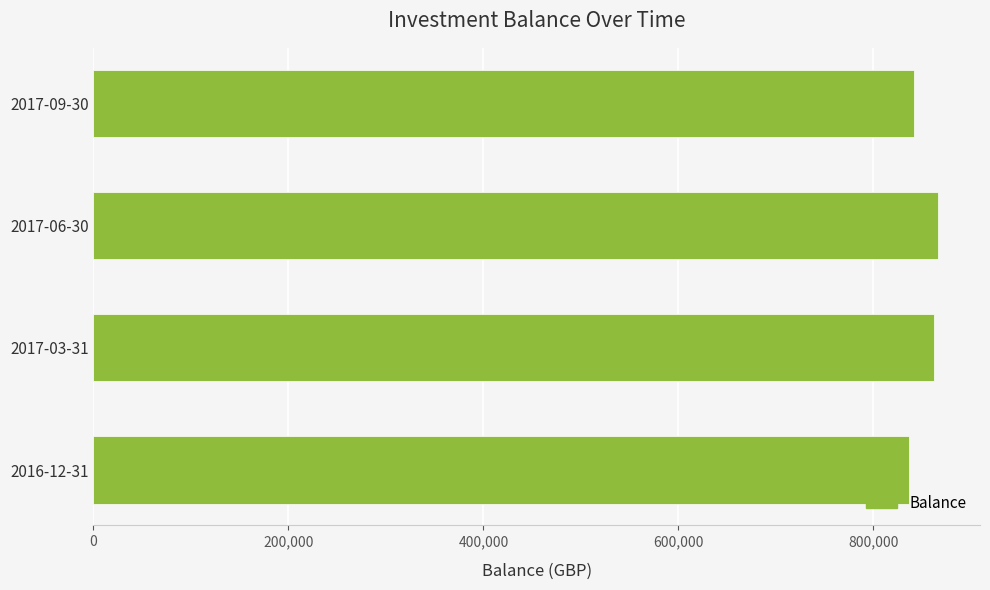

The value at 2017-09-30 is 265719. True or false?

False